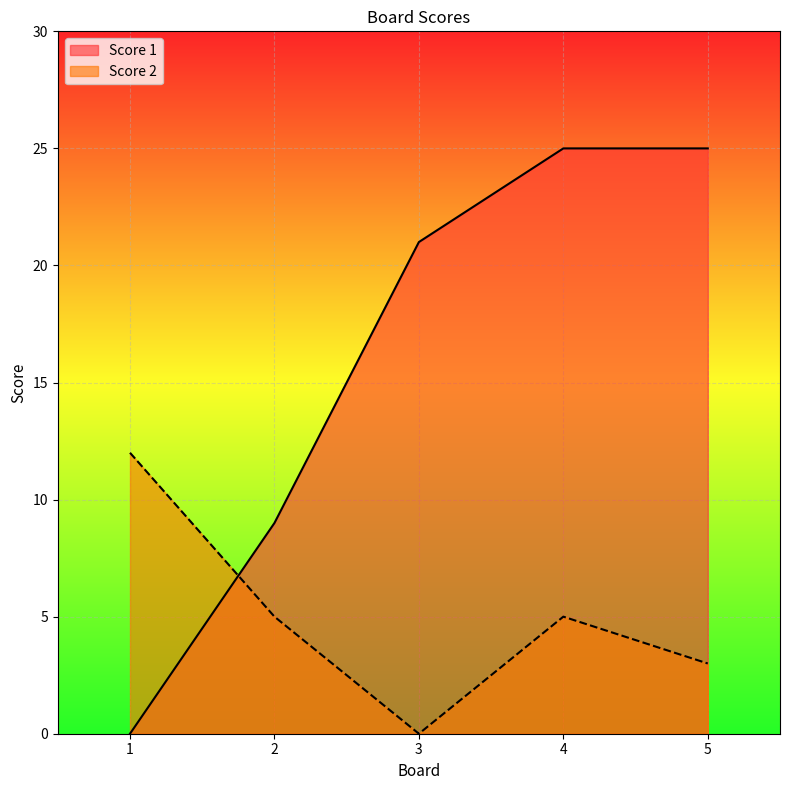

Rank the series at 1 from highest to lowest value.

Score 2, Score 1